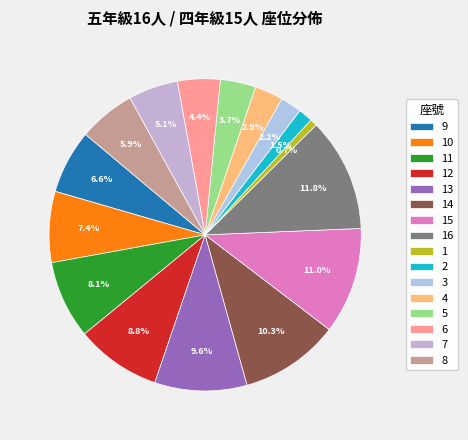

To the nearest percent, what is the average slice percentage?

6%